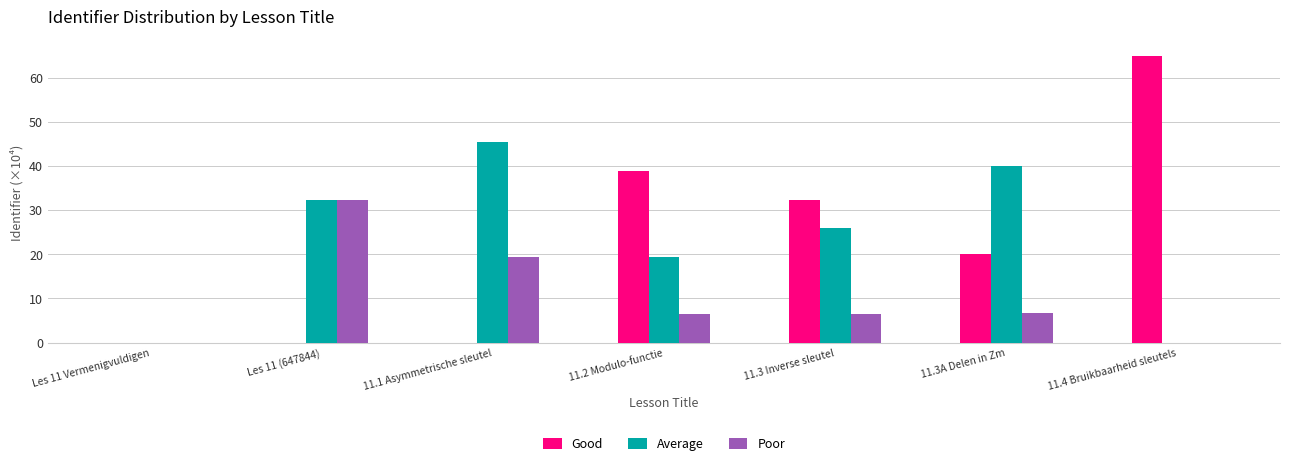

What is the sum of all Poor values?

71.4